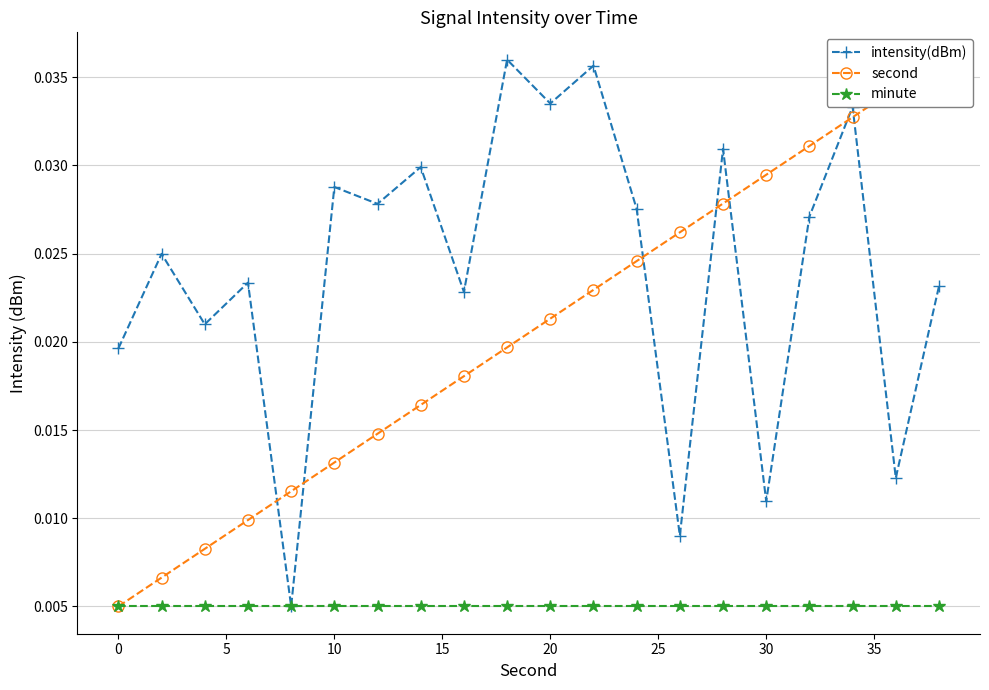

List the series in order of their peak value, highest first.

intensity(dBm), second, minute